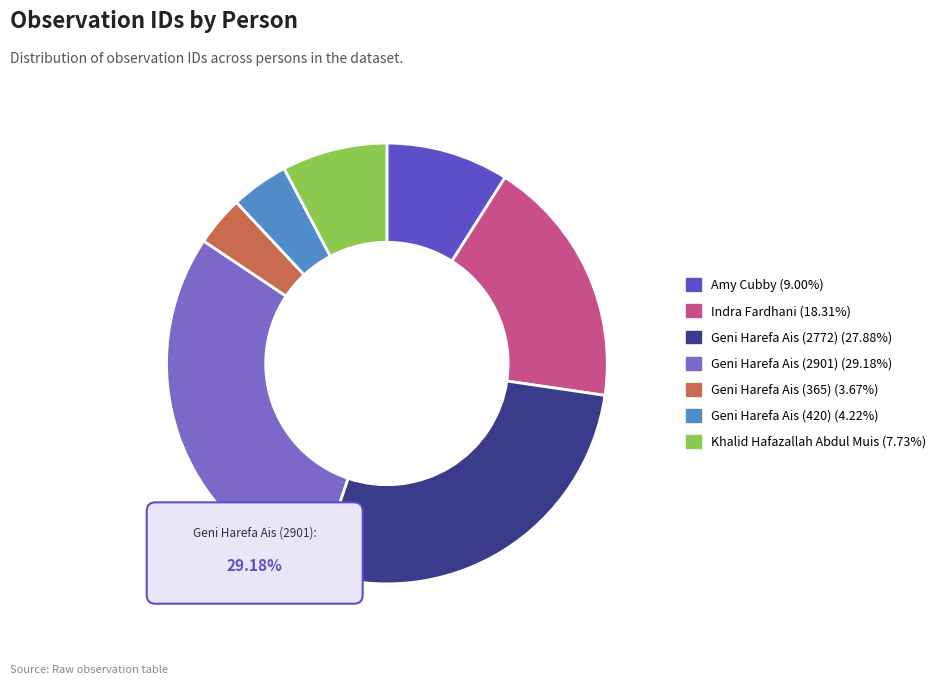

To the nearest percent, what portion does Khalid Hafazallah Abdul Muis represent?

8%